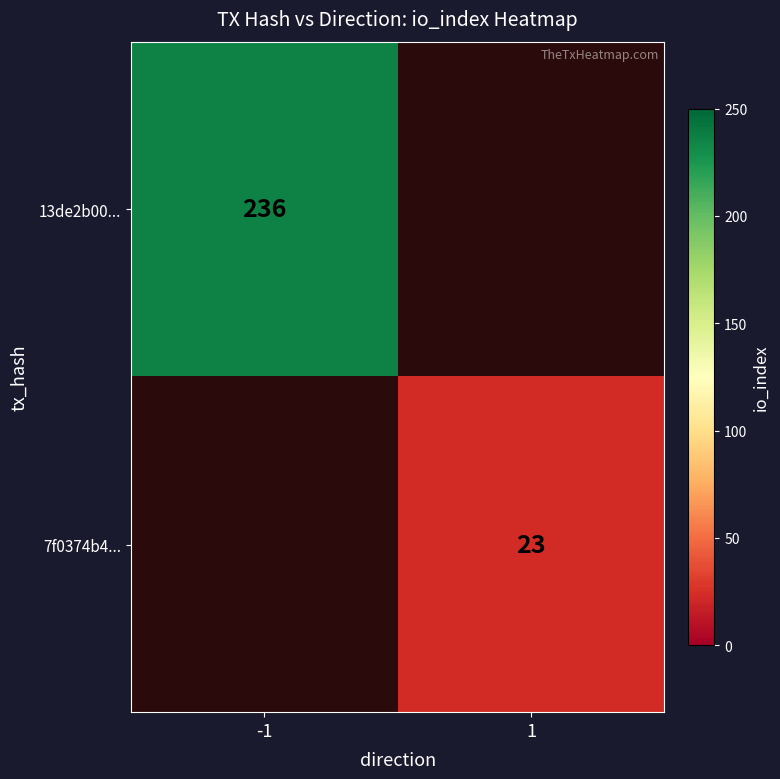

What is the minimum value shown in the chart?

23.0